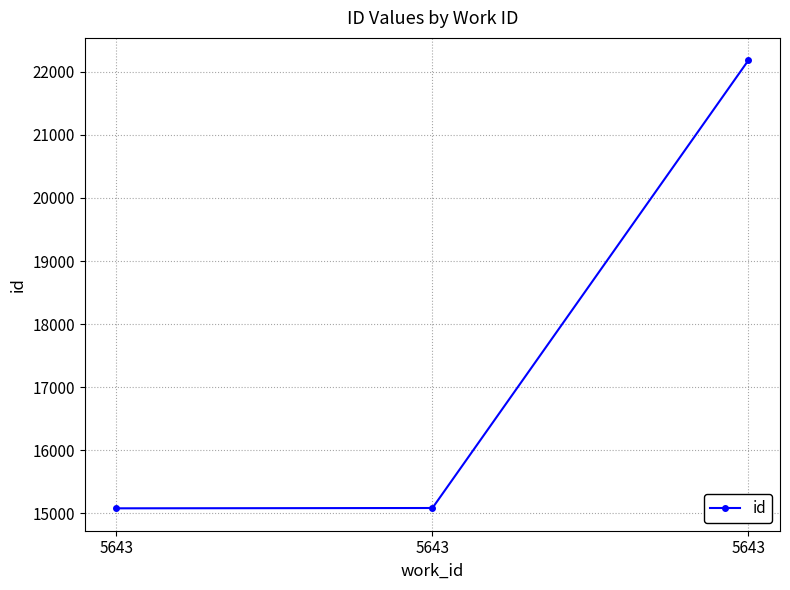

What is the change in value from 5643 to 5643?

+7101